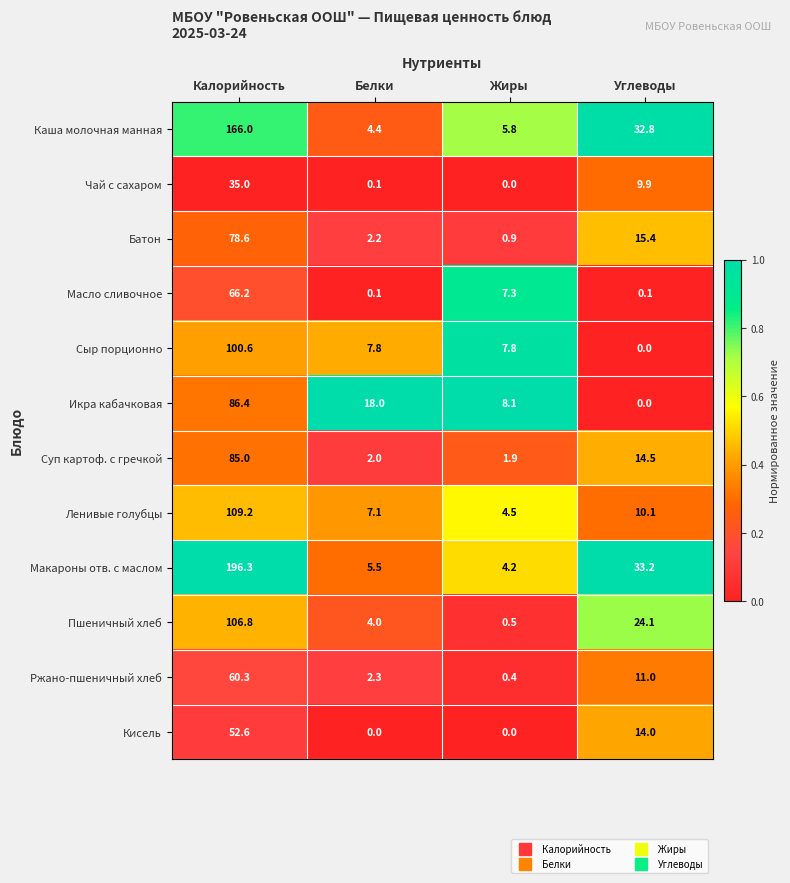

The Ржано-пшеничный хлеб series shows 7.0 at Углеводы. True or false?

False